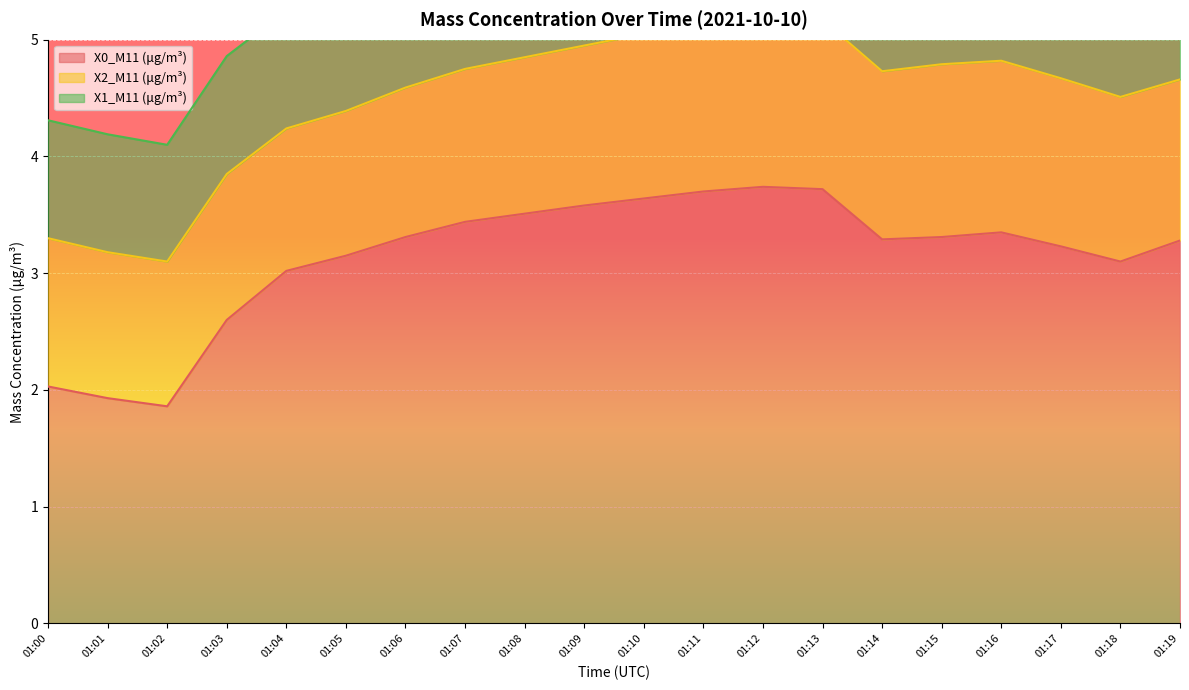

Read the X2_M11 (μg/m³) value at 01:08.

1.3